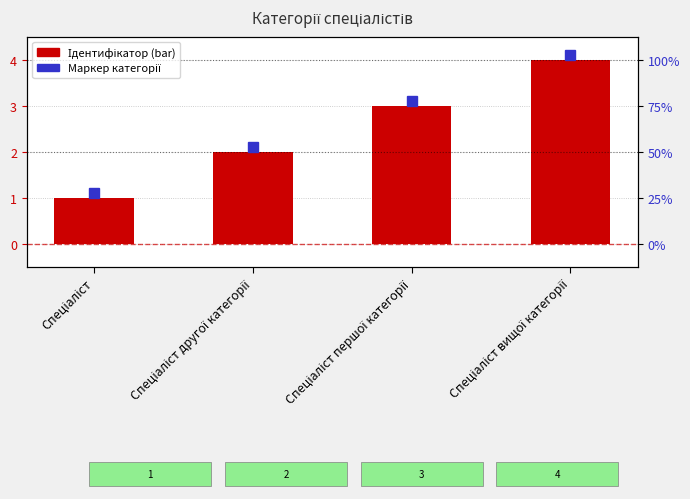

Does the chart contain stacked bars?

No